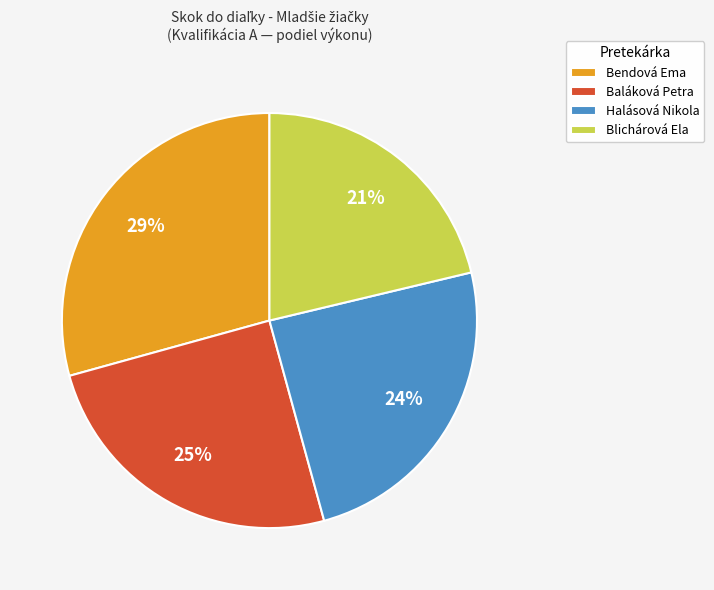

To the nearest percent, what is the difference between the largest and smallest slice percentages?

8%